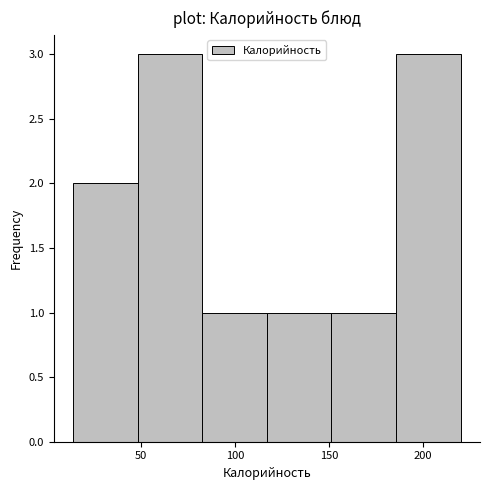

Reading left to right, list every bar in this chart as the range it spans on the x-axis followed by its height. Neither the bar edges nor the heights are printed on the chart, so give them approximately, as read against the axes.

15 to 50: 2
50 to 85: 3
85 to 115: 1
115 to 150: 1
150 to 185: 1
185 to 220: 3